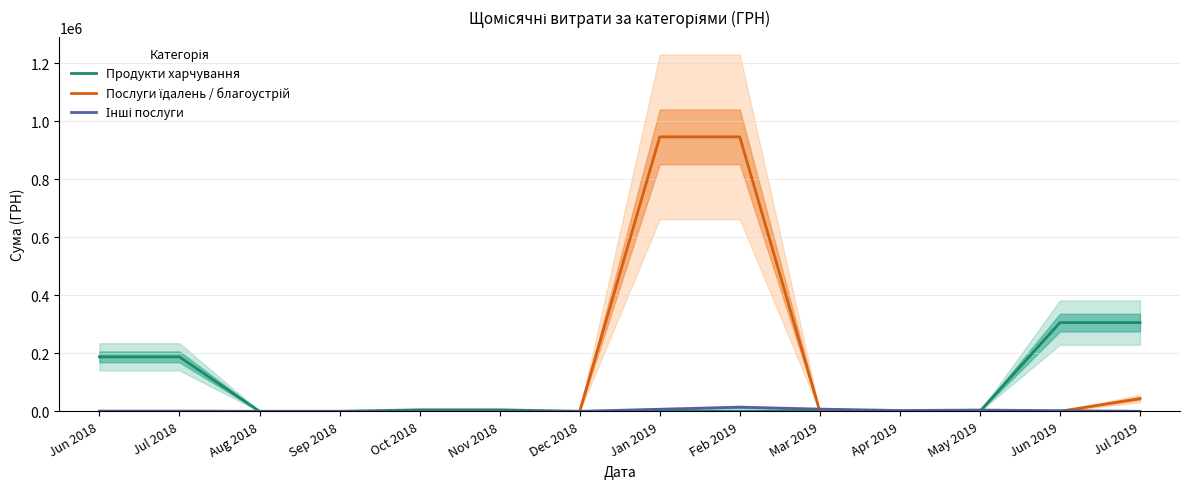

Between Apr 2019 and Aug 2018, which is larger?

Apr 2019